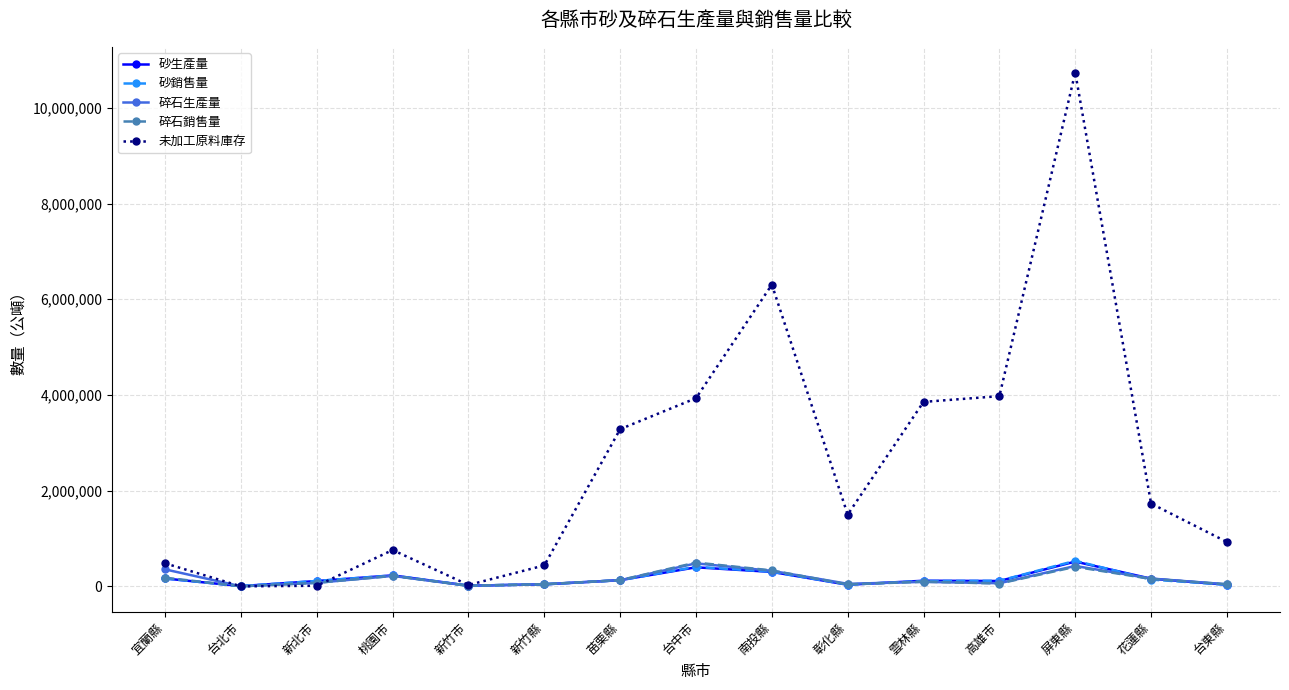

How many values in the 碎石生產量 series are below 93205?

7